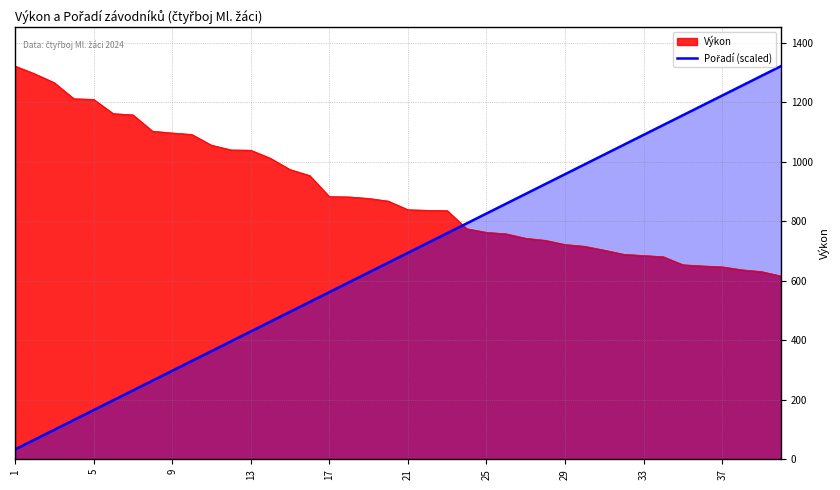

What is the lowest value of the Výkon series?

616.0